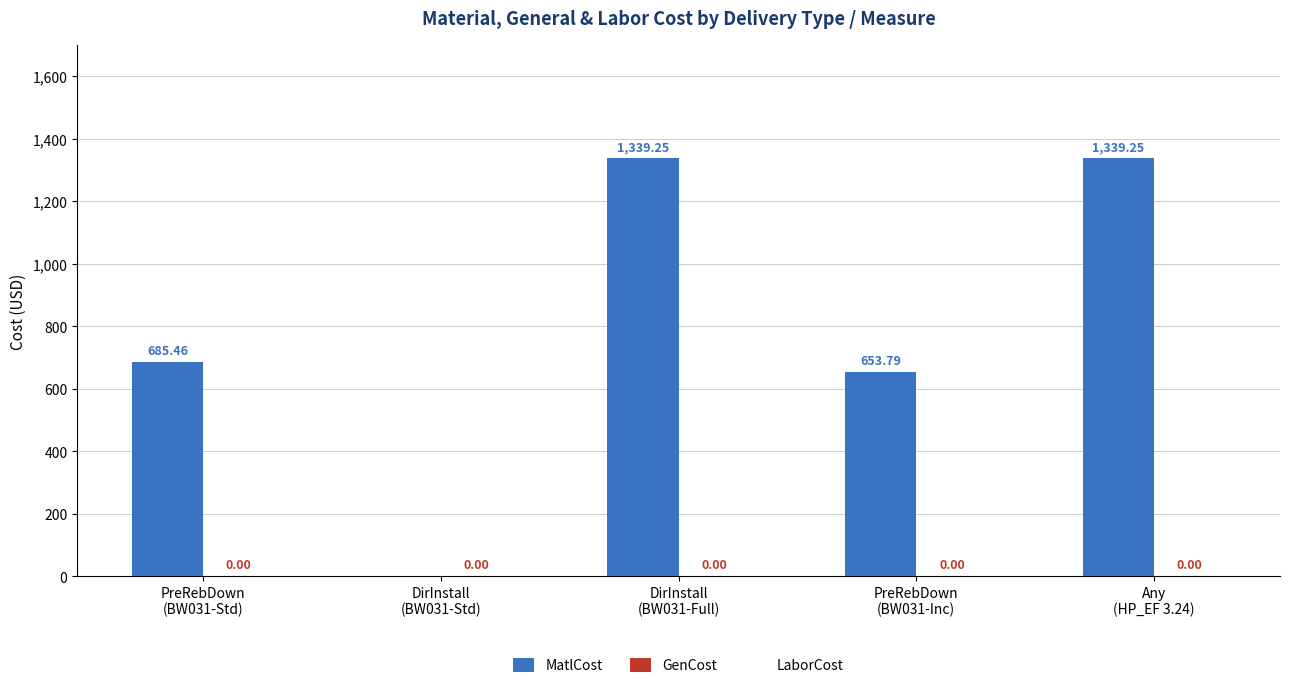

What is the sum of all values?

4017.8